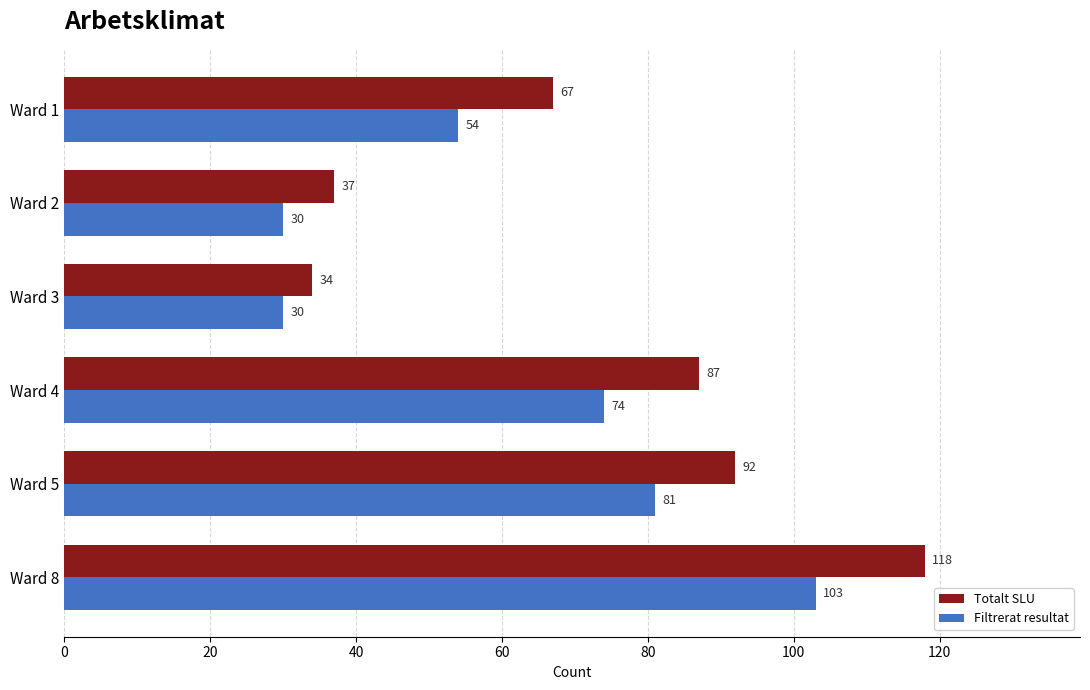

What is the difference between the second highest and second lowest values in the Filtrerat resultat series?

51